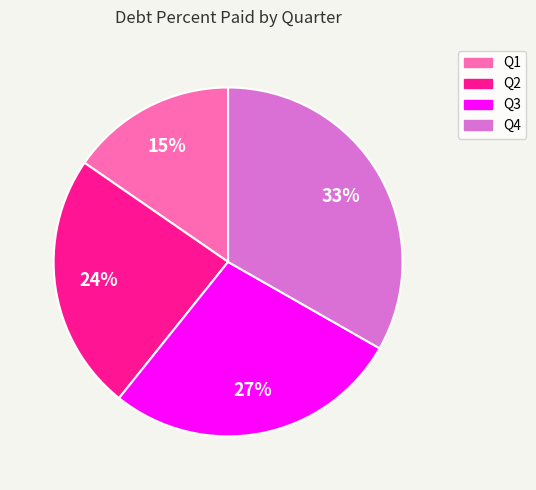

Is there any slice that represents more than half of the pie?

No